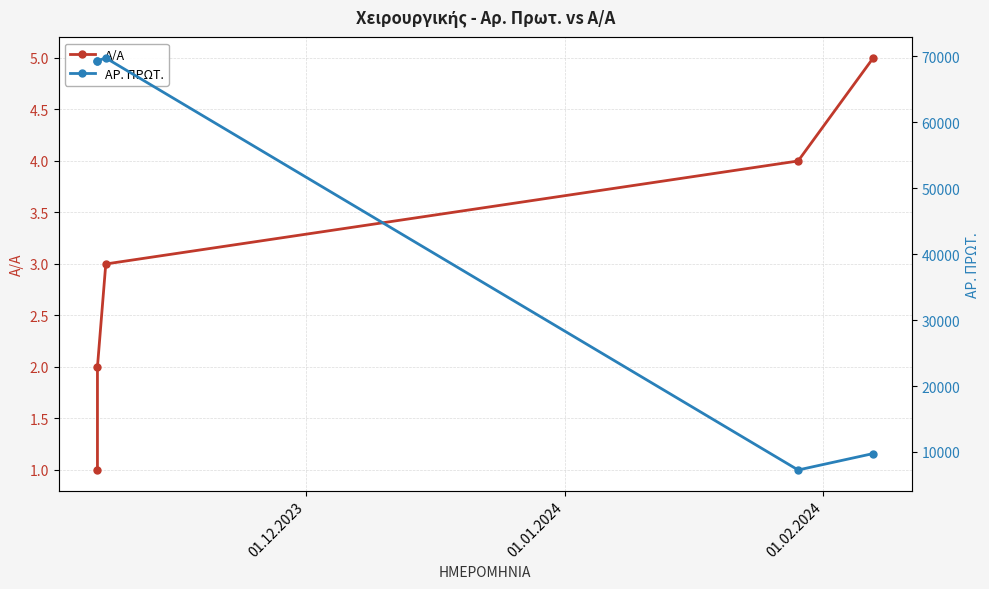

How many lines are shown in the chart?

2